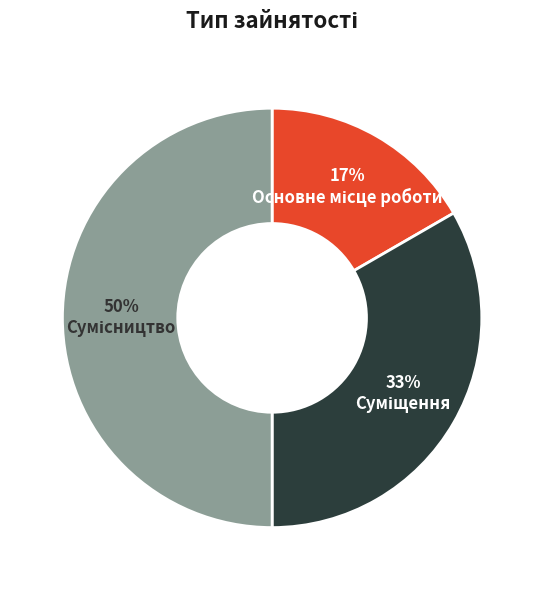

To the nearest percent, what is the average slice percentage?

33%